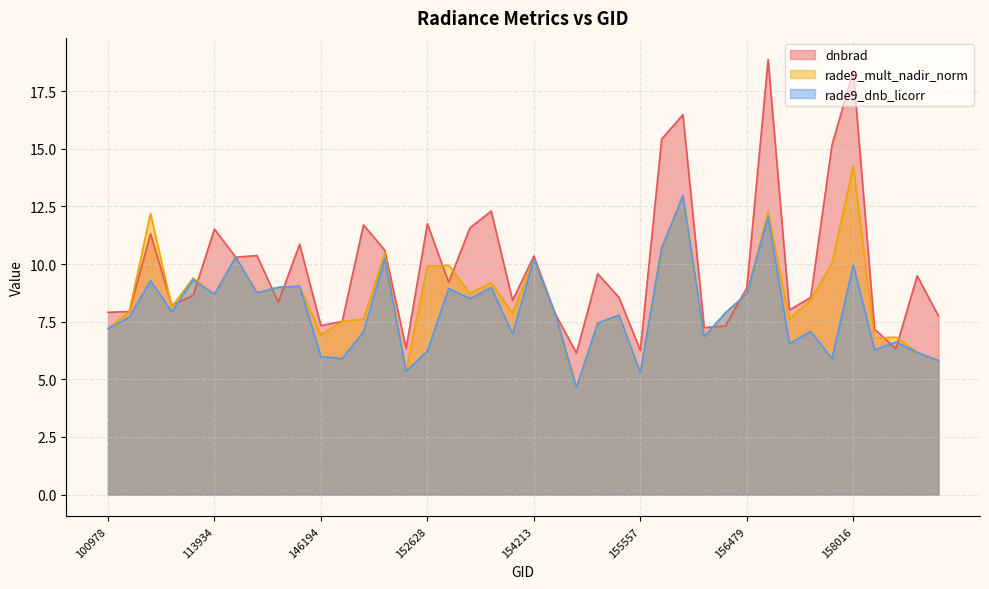

Which series has the widest spread of values?

dnbrad